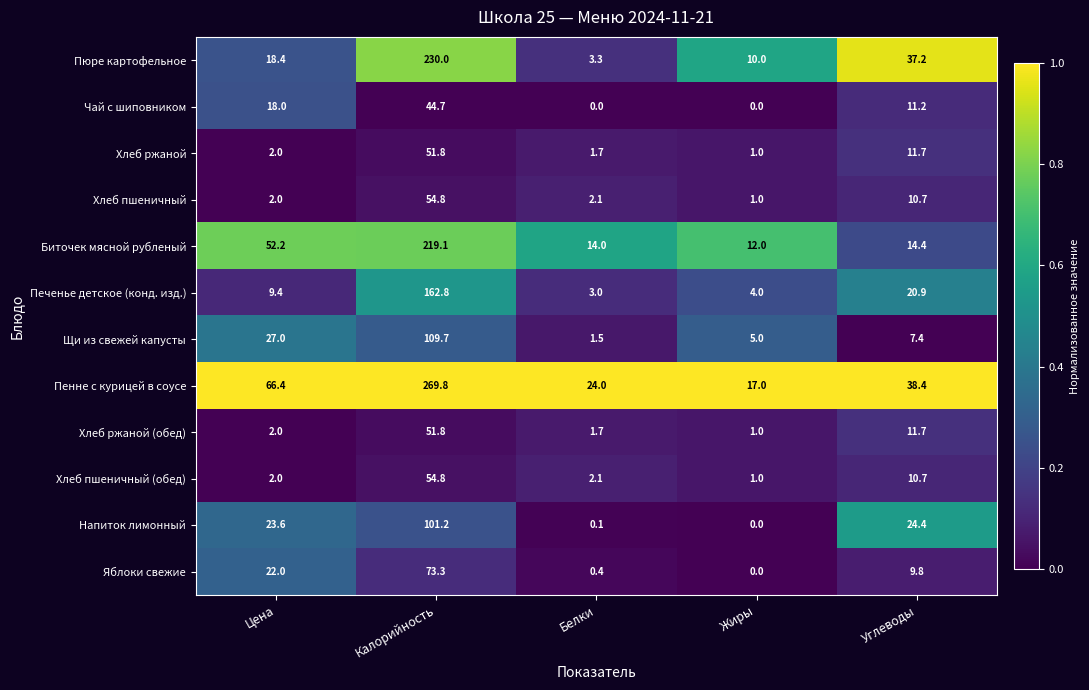

What value does the Хлеб ржаной (обед) series have at Жиры?

1.0